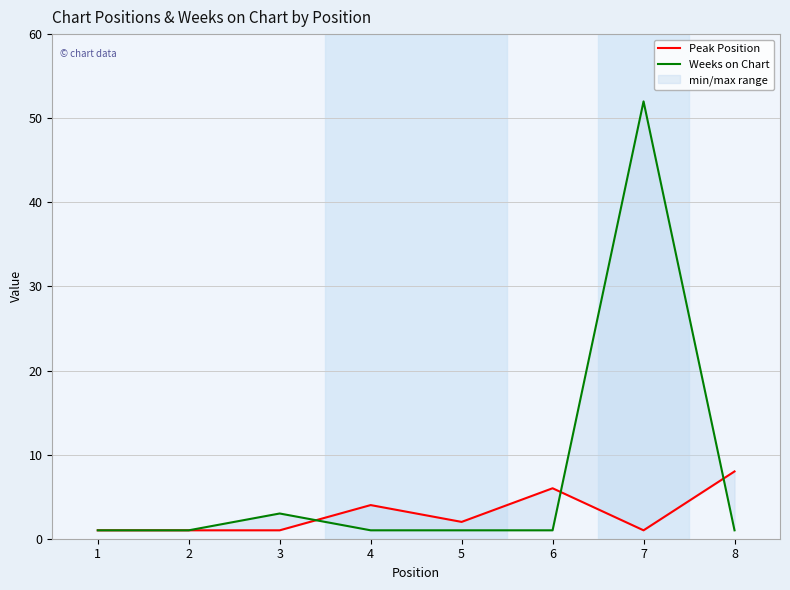

How many Peak Position values are between 1 and 6?

7